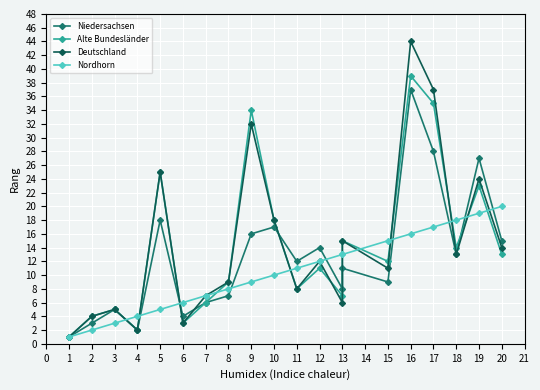

How many data points in Deutschland are above 12?

9